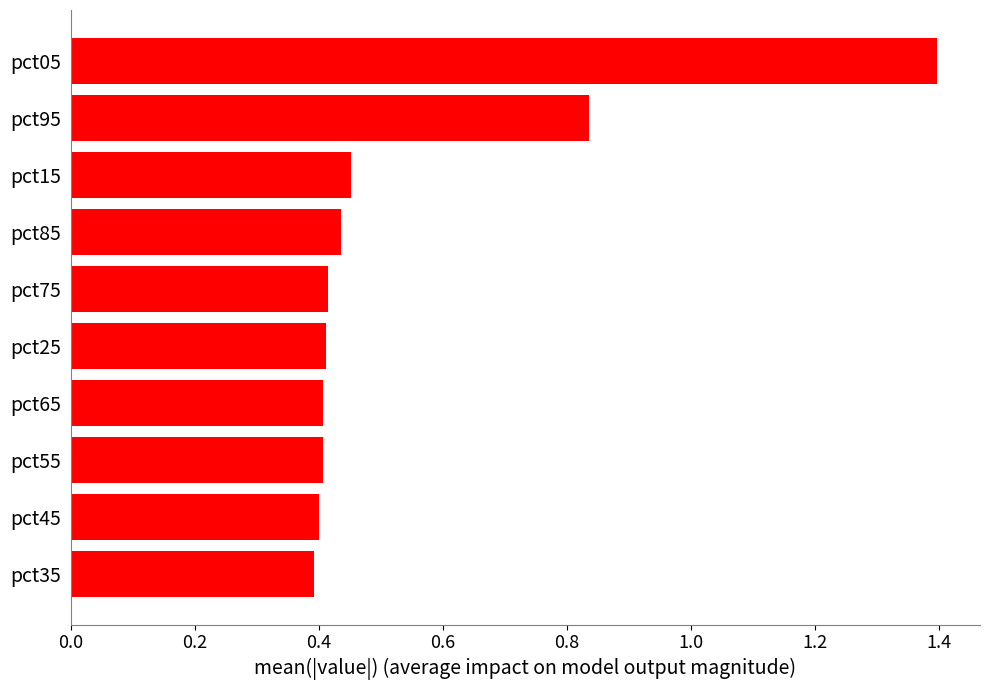

The value at pct55 is 0.2. True or false?

False